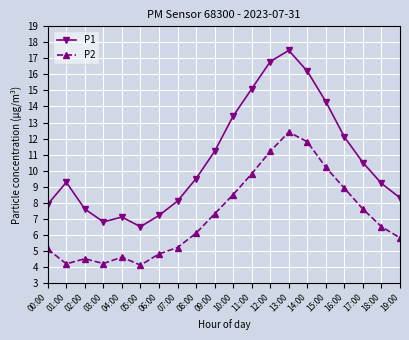

Which series has the largest range (max minus min)?

P1